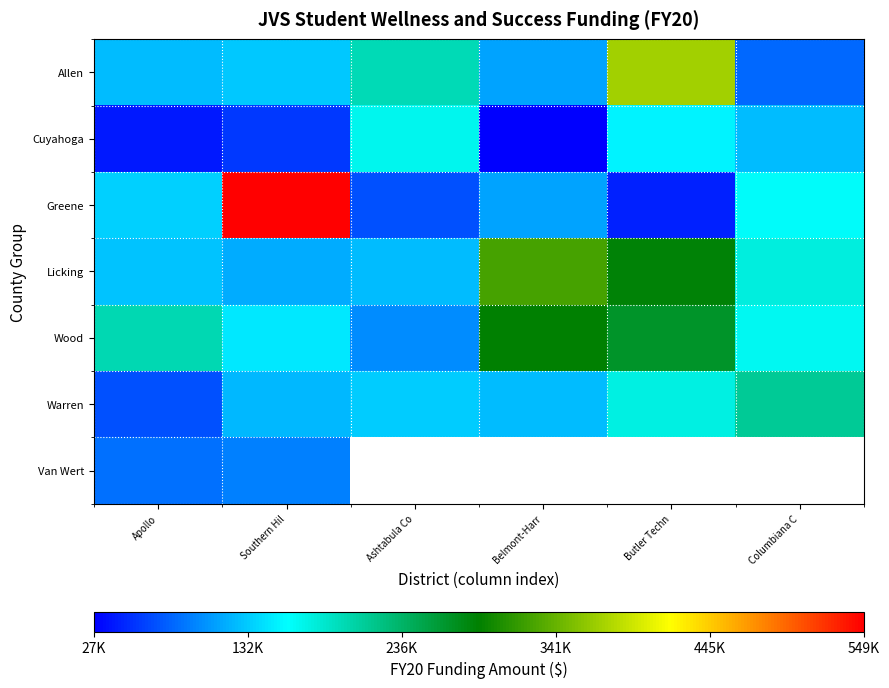

Where is Wood nearest to the value 193400?

Apollo